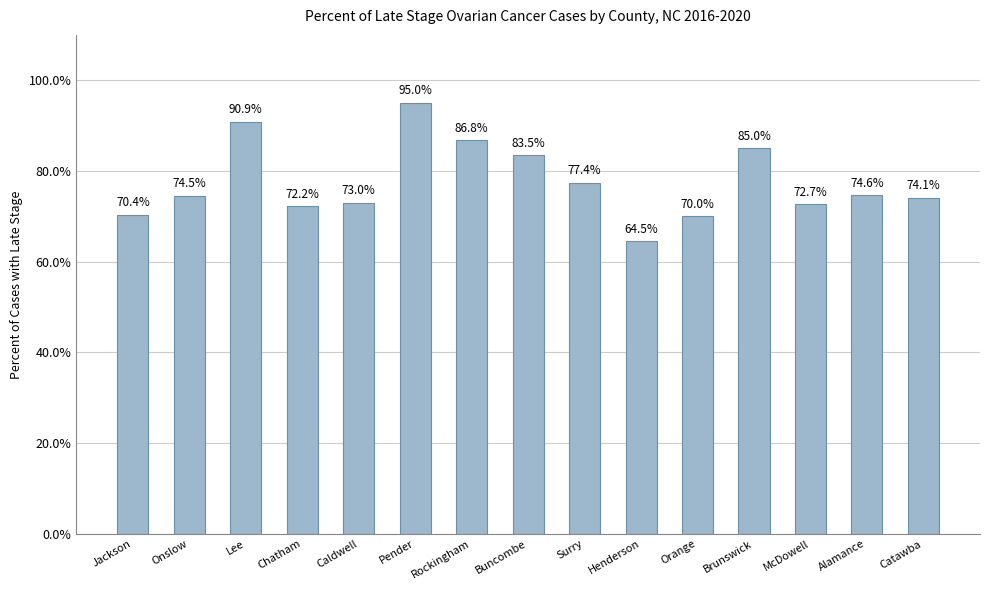

True or false: the data shows 137.1 at Lee.

False